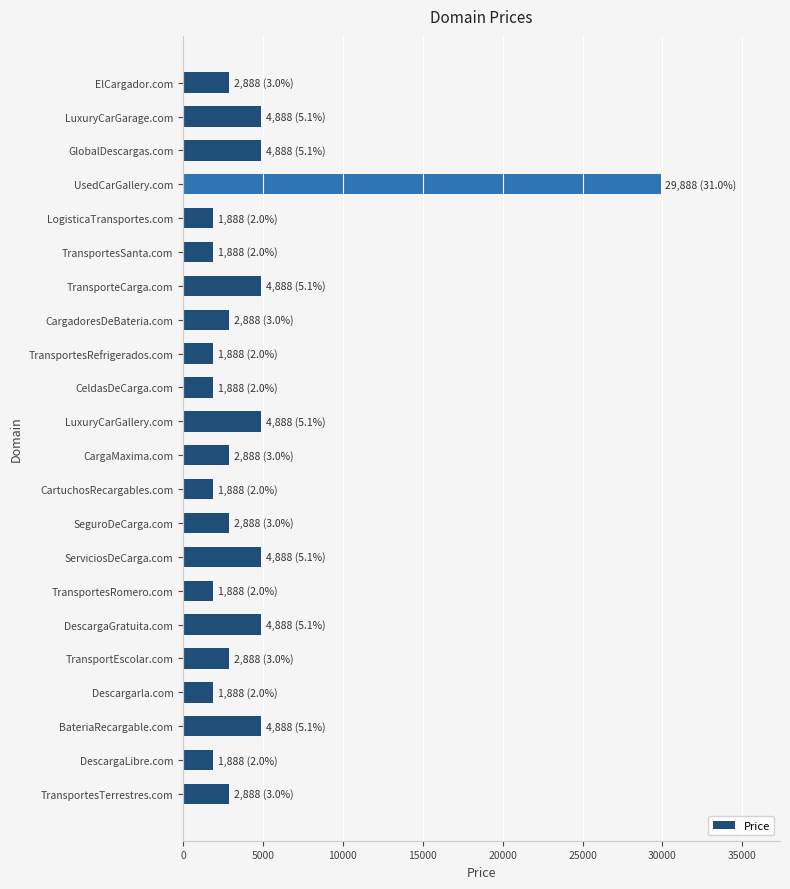

Reading bottom to top, what are all the values shown in this chart?

TransportesTerrestres.com=2888	DescargaLibre.com=1888	BateriaRecargable.com=4888	Descargarla.com=1888	TransportEscolar.com=2888	DescargaGratuita.com=4888	TransportesRomero.com=1888	ServiciosDeCarga.com=4888	SeguroDeCarga.com=2888	CartuchosRecargables.com=1888	CargaMaxima.com=2888	LuxuryCarGallery.com=4888	CeldasDeCarga.com=1888	TransportesRefrigerados.com=1888	CargadoresDeBateria.com=2888	TransporteCarga.com=4888	TransportesSanta.com=1888	LogisticaTransportes.com=1888	UsedCarGallery.com=29888	GlobalDescargas.com=4888	LuxuryCarGarage.com=4888	ElCargador.com=2888